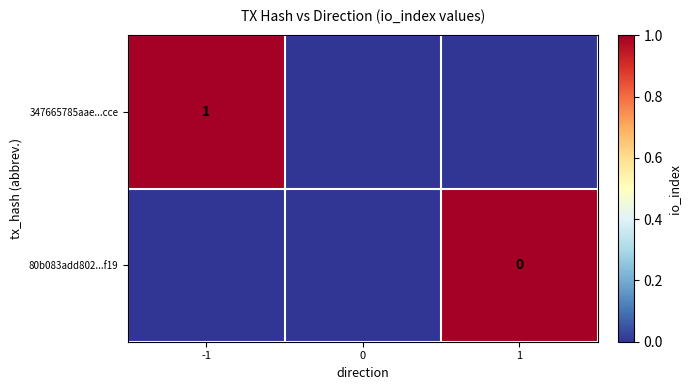

What is the maximum value shown in the chart?

1